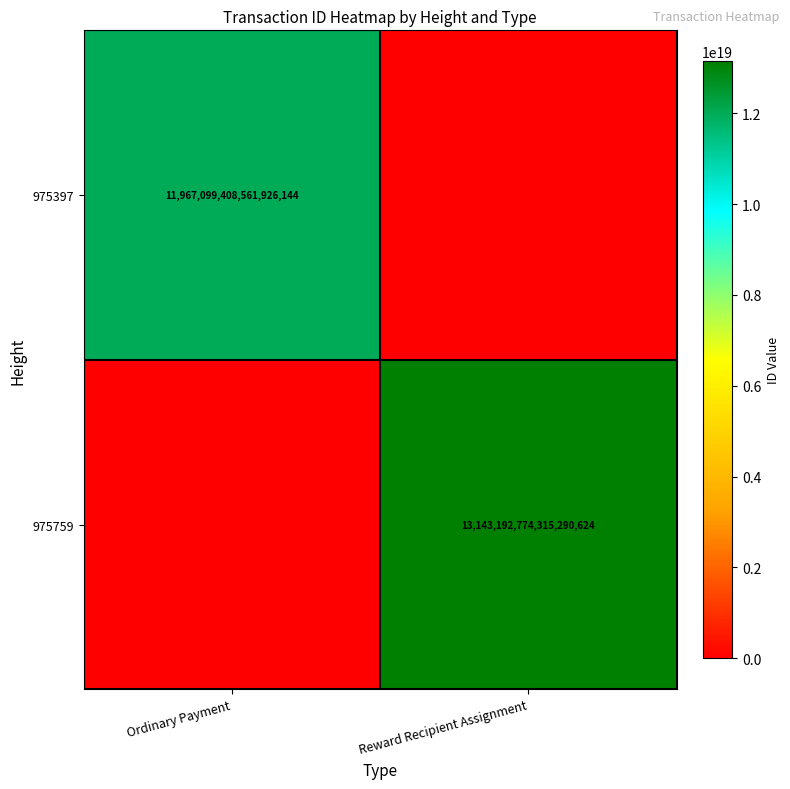

True or false: 975759 has a value of 13143192774315290624 at Reward Recipient Assignment.

True